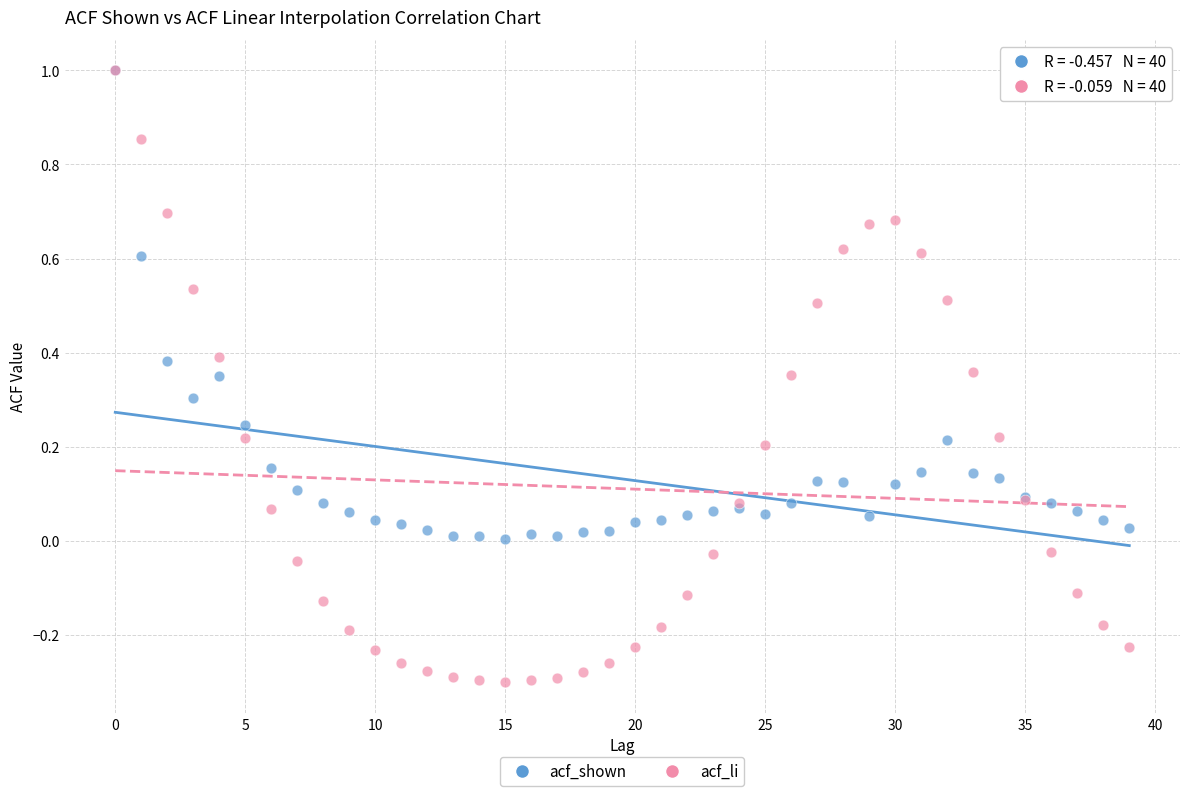

What are all the series names shown in the legend?

acf_shown, acf_li